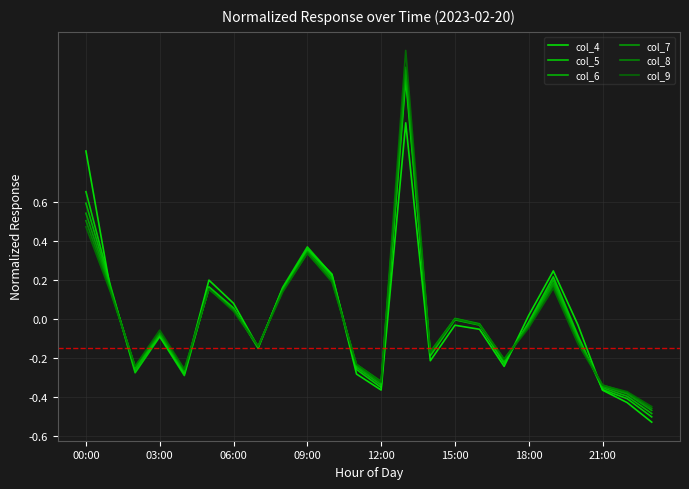

How many lines are shown in the chart?

6